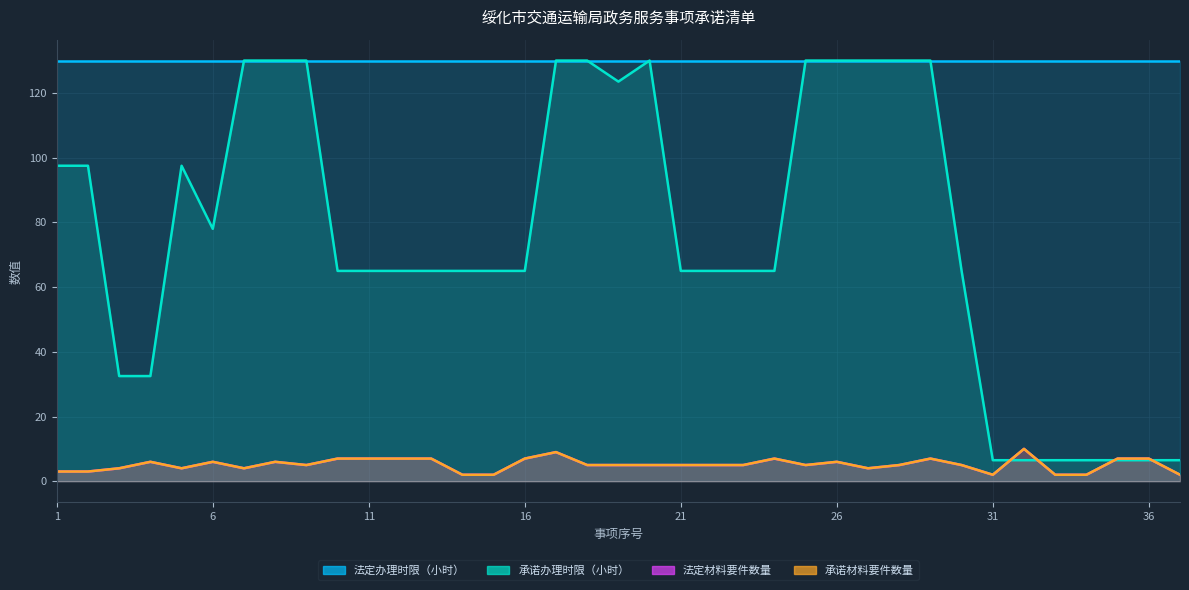

At which category does the chart reach its minimum across all series?

14